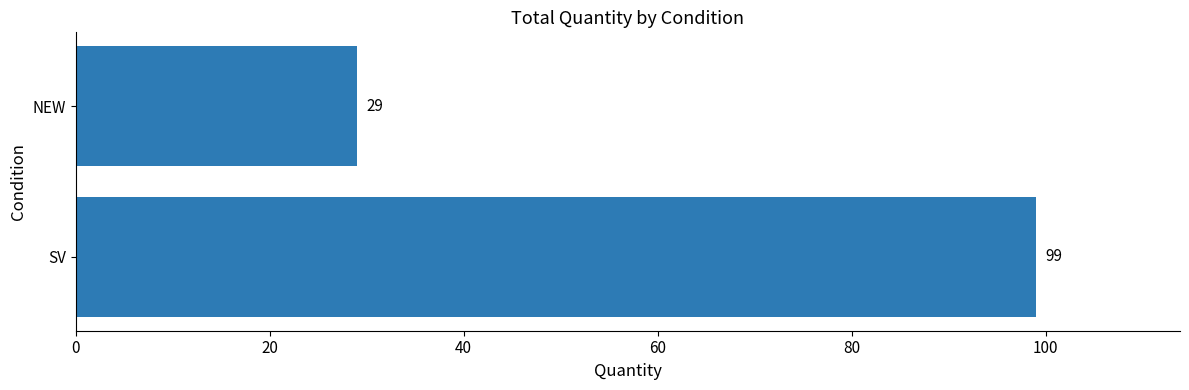

Reading top to bottom, what are all the values shown in this chart?

29	99